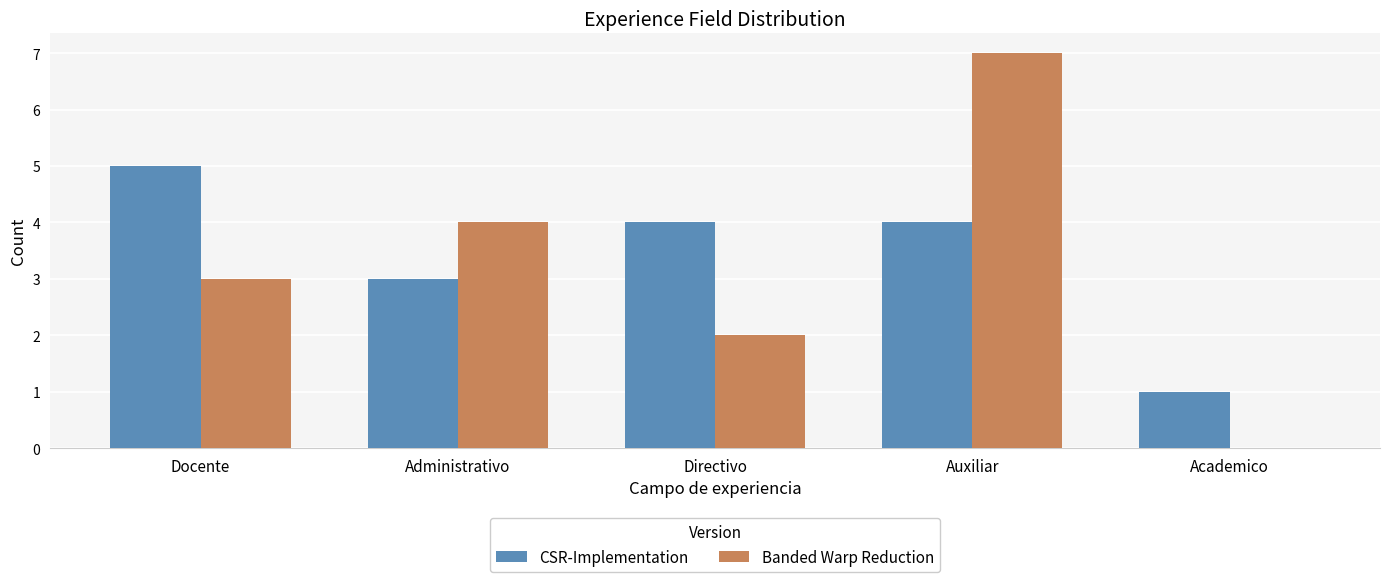

At which category is the sum across all series the highest?

Auxiliar